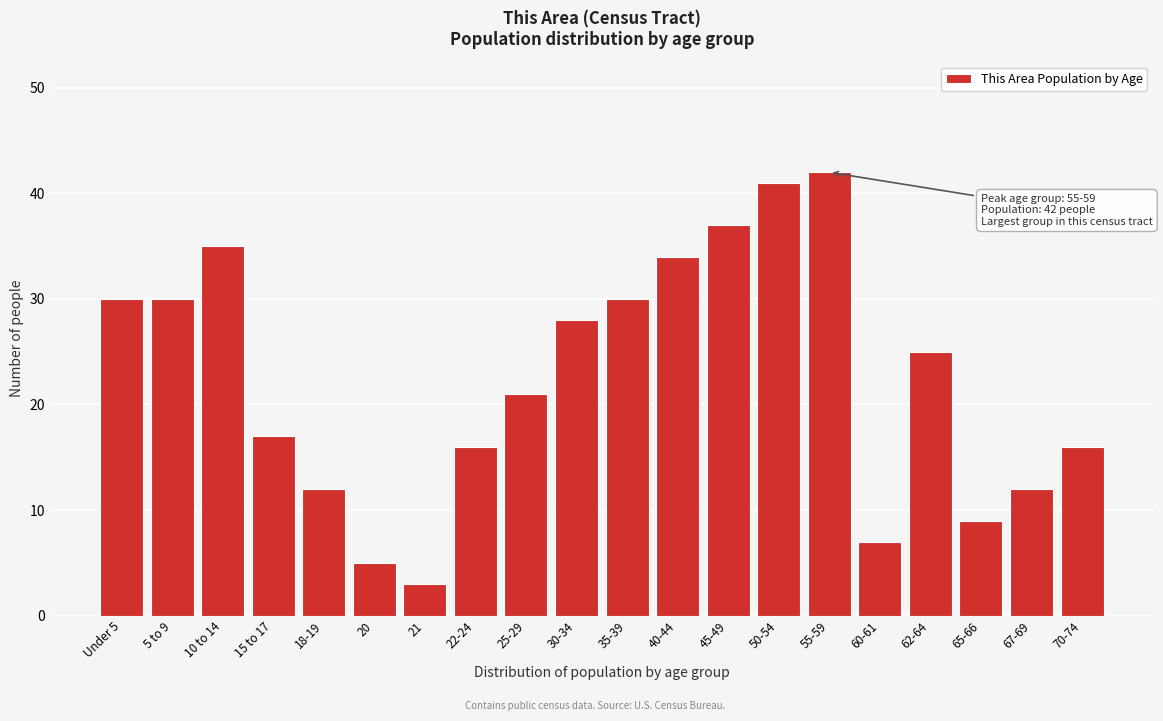

Reading right to left, what are all the values shown in this chart?

70-74=16	67-69=12	65-66=9	62-64=25	60-61=7	55-59=42	50-54=41	45-49=37	40-44=34	35-39=30	30-34=28	25-29=21	22-24=16	21=3	20=5	18-19=12	15 to 17=17	10 to 14=35	5 to 9=30	Under 5=30